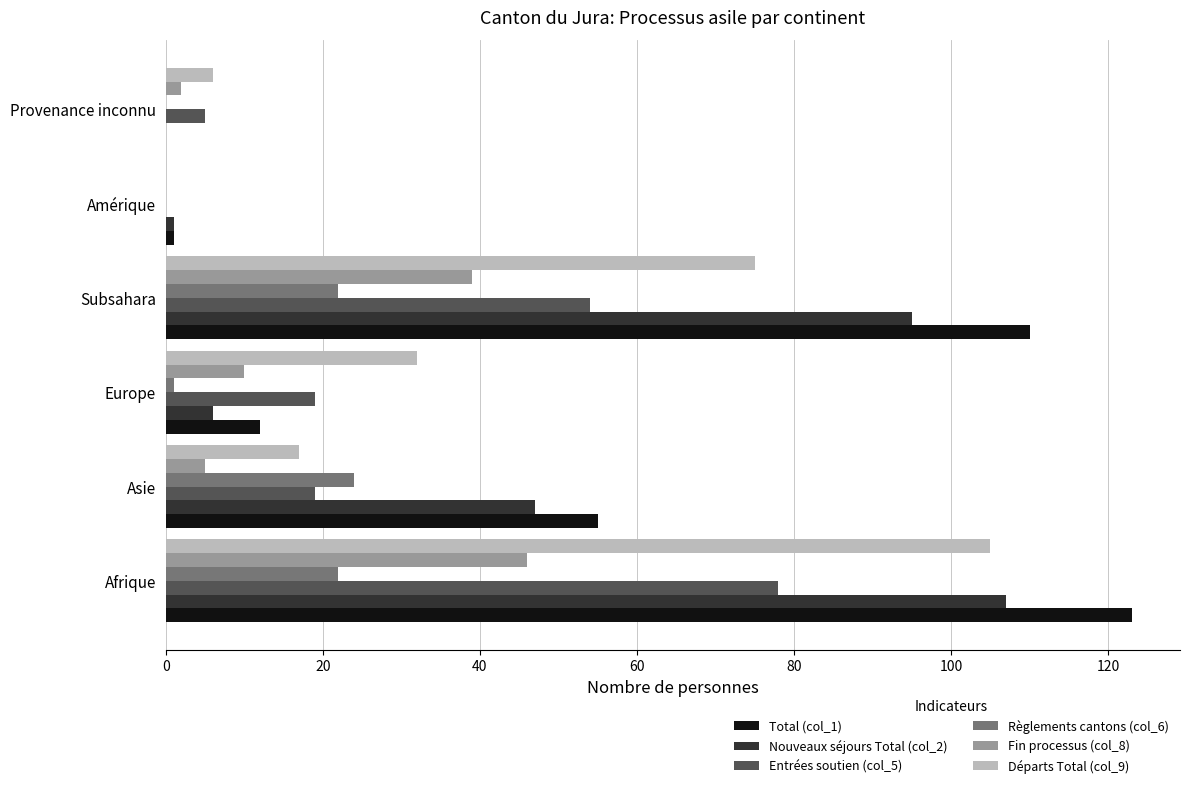

Is the value of Règlements cantons (col_6) at Europe greater than the value of Nouveaux séjours Total (col_2) at Europe?

No